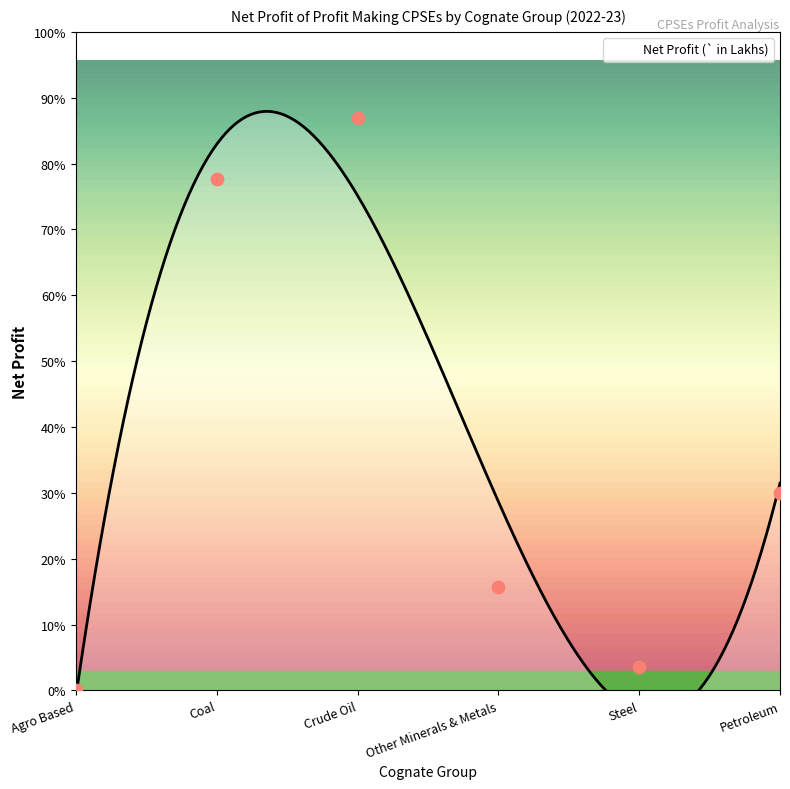

Between Steel and Crude Oil, which is larger?

Crude Oil